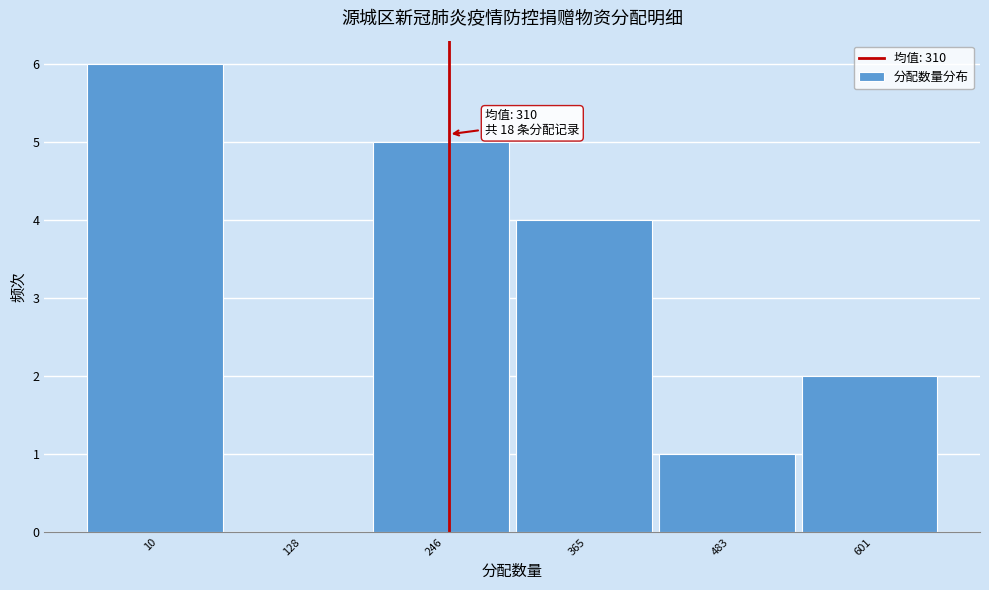

Reading left to right, extract all data points from this chart.

10=6	128=0	246=5	365=4	483=1	601=2